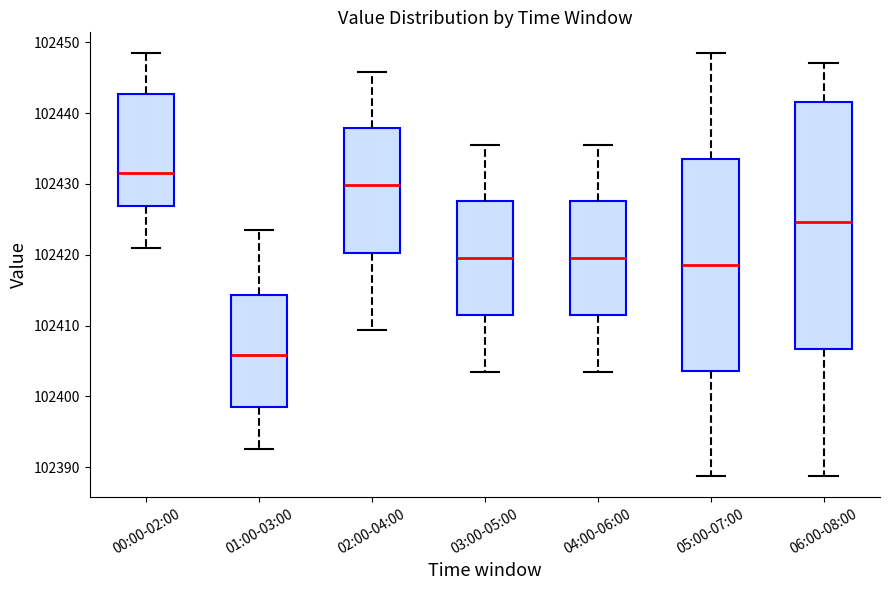

Where is the lower edge of the box for 02:00-04:00 on the y-axis? The values are not printed on the chart, so give them approximately, as read against the axis.

102420